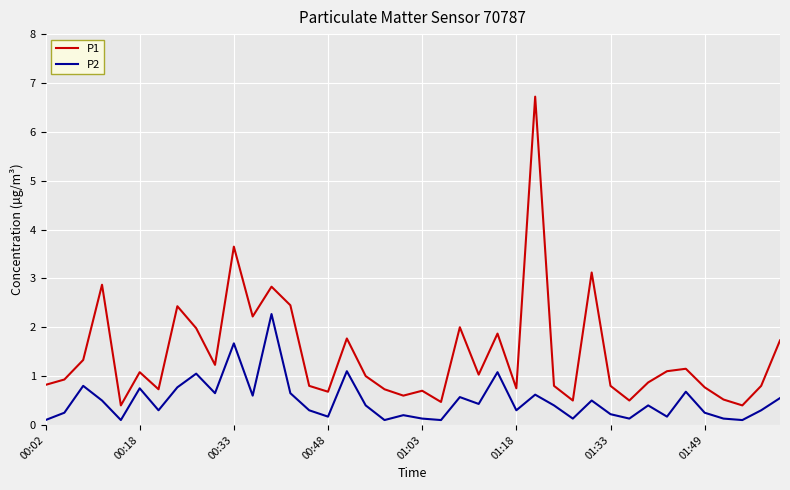

What is the maximum value shown in the chart?

6.7